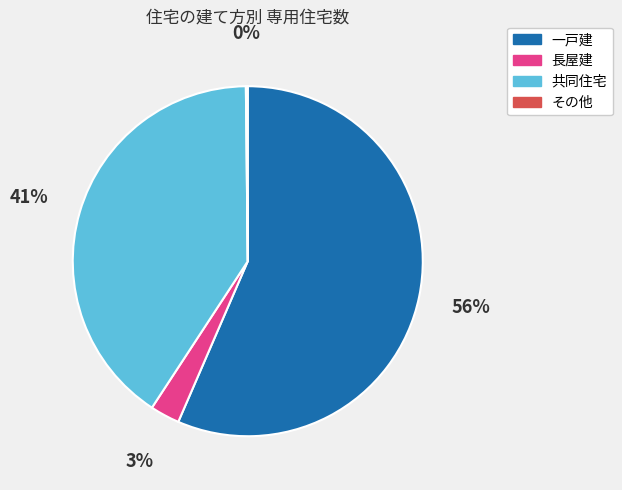

True or false: 一戸建 accounts for 65% of the total.

False